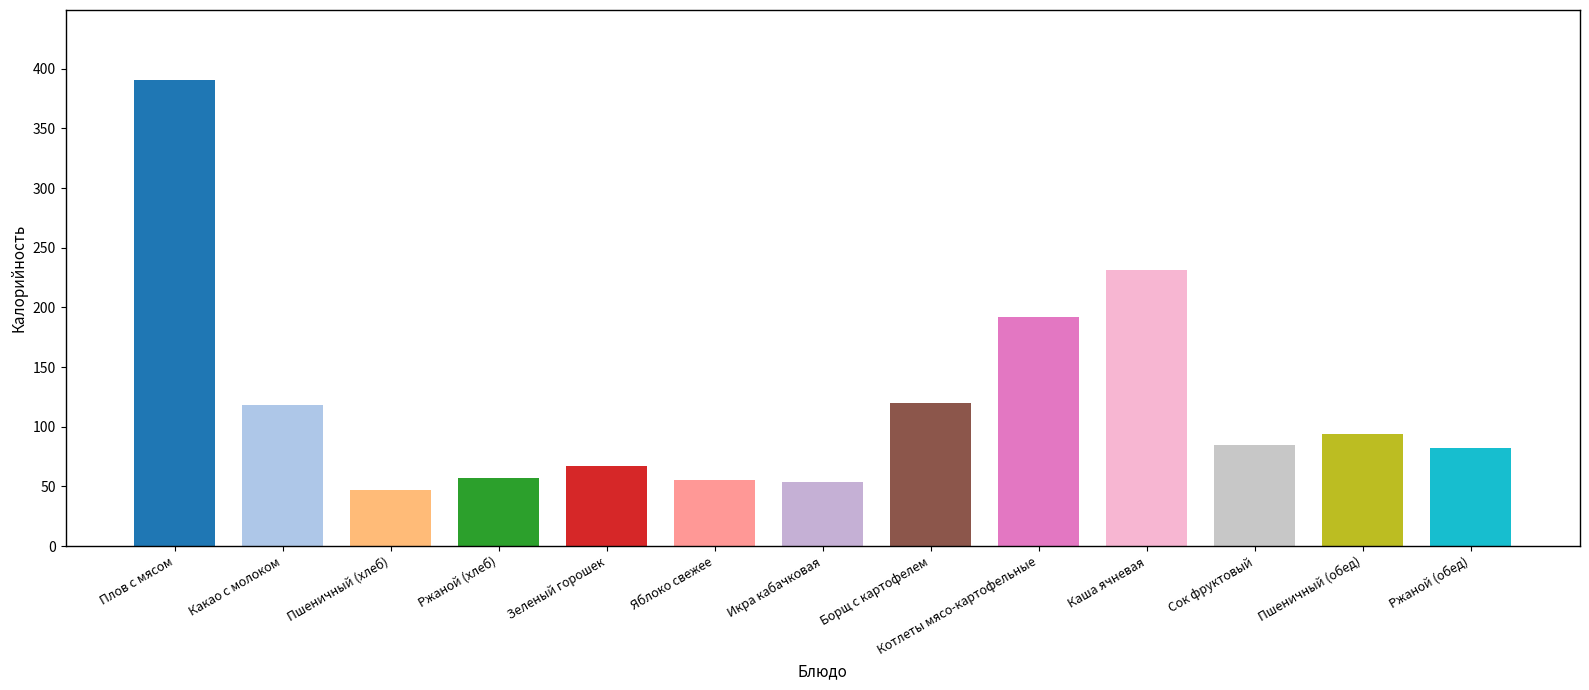

At which label does the data first exceed 84?

Плов с мясом